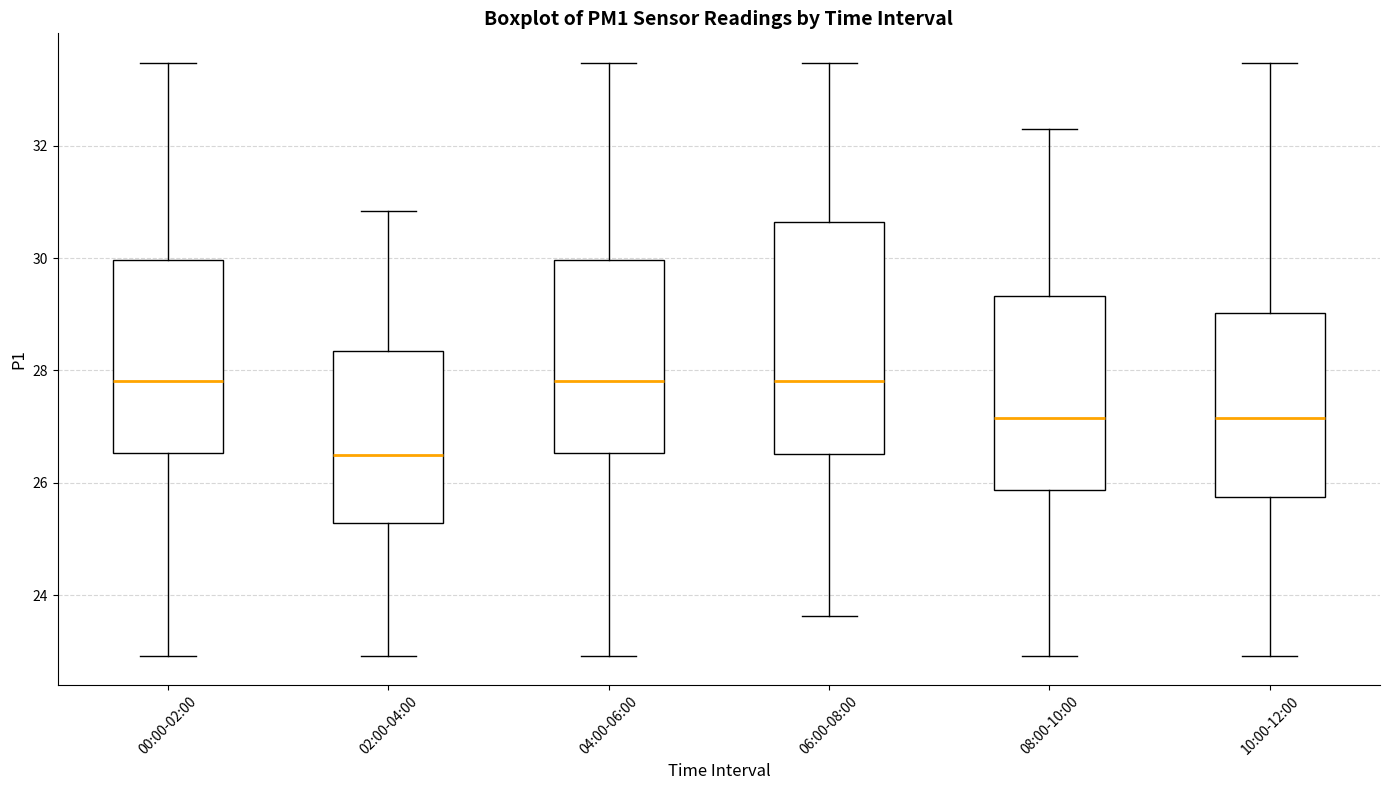

Which box has the lowest median line?

02:00-04:00